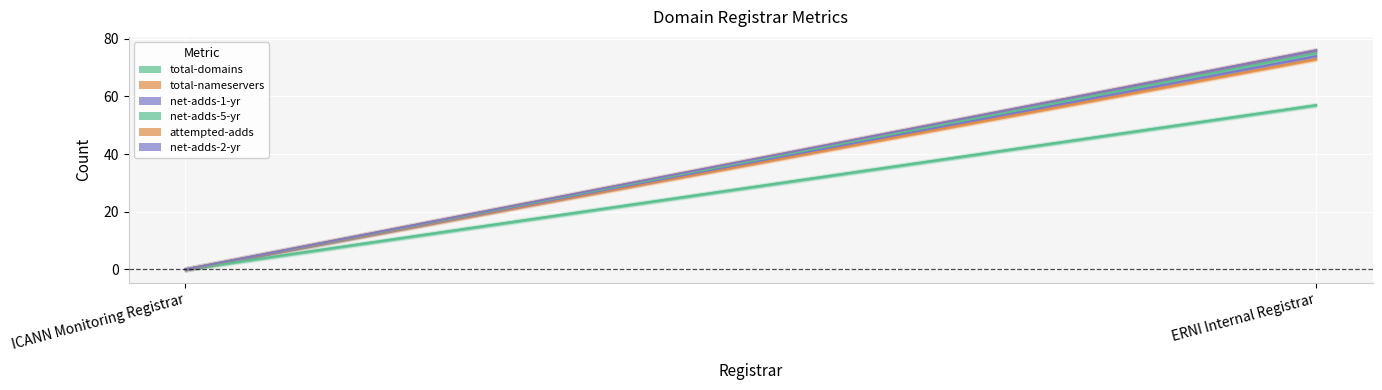

At which label is attempted-adds closest to 0?

ICANN Monitoring Registrar